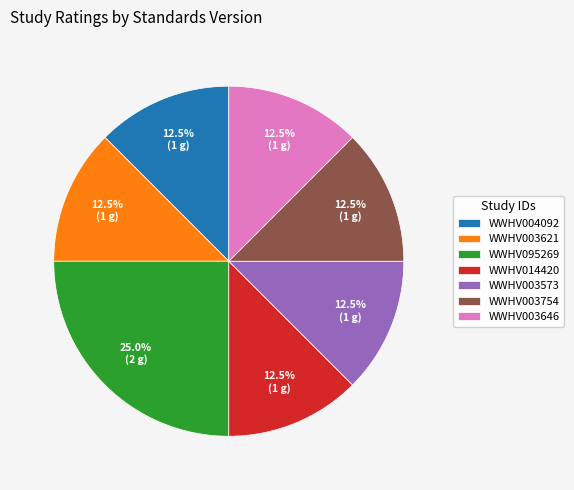

To the nearest percent, what is the difference between the WWHV003621 and WWHV095269 slice percentages?

12%